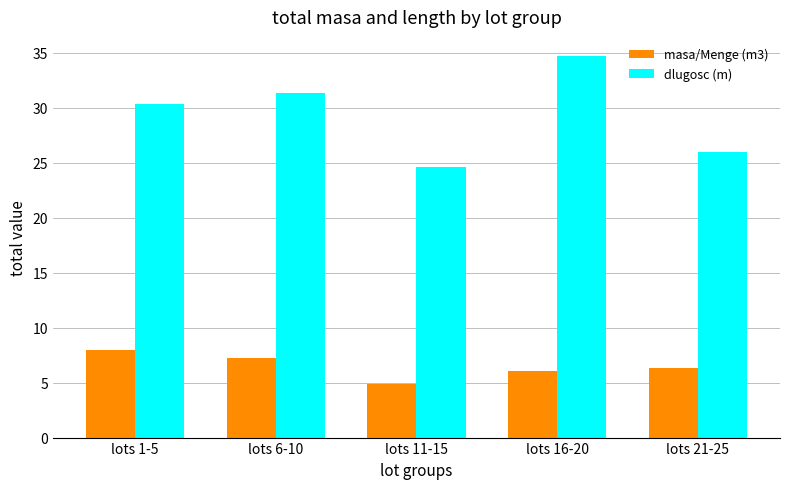

Rank the series by their average value, from lowest to highest.

masa/Menge (m3), dlugosc (m)